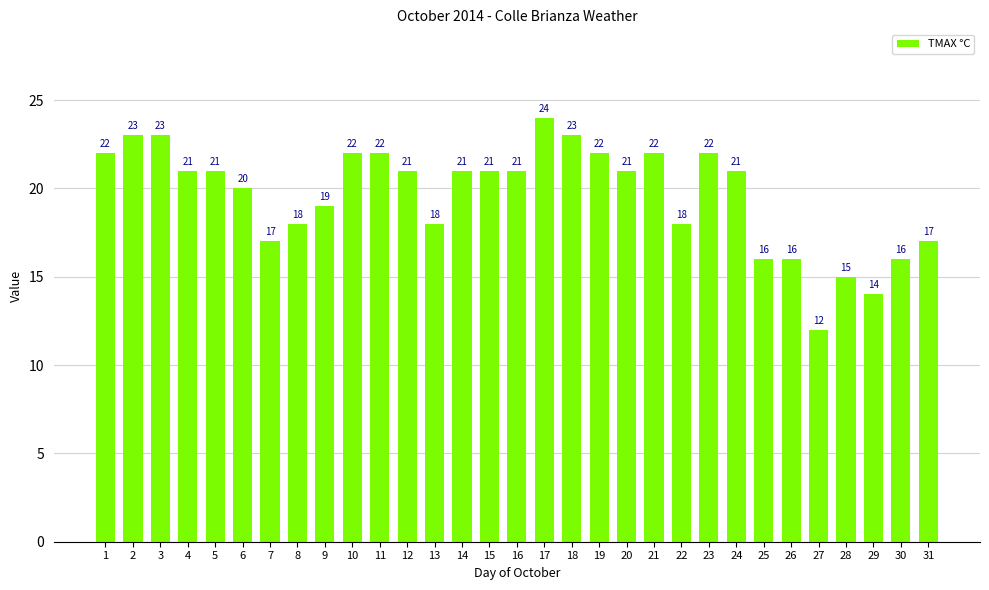

Reading right to left, extract all data points from this chart.

31=17	30=16	29=14	28=15	27=12	26=16	25=16	24=21	23=22	22=18	21=22	20=21	19=22	18=23	17=24	16=21	15=21	14=21	13=18	12=21	11=22	10=22	9=19	8=18	7=17	6=20	5=21	4=21	3=23	2=23	1=22